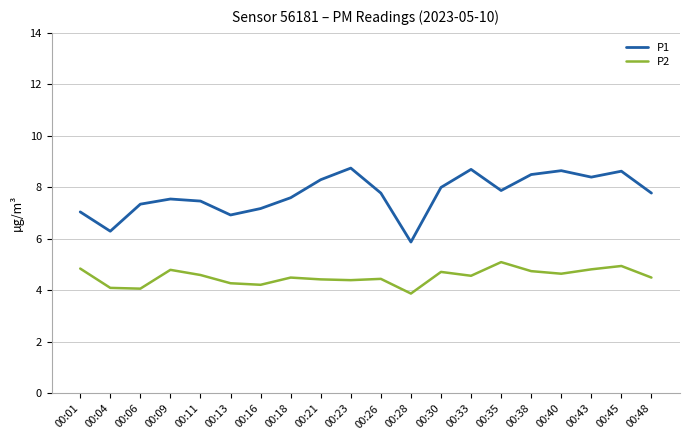

Which series has the widest spread of values?

P1